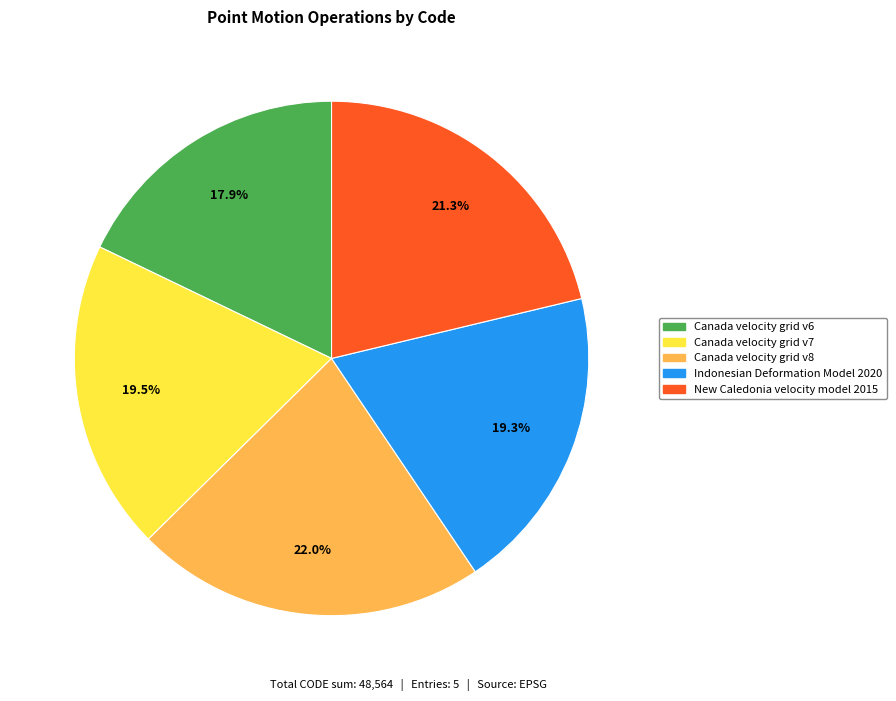

To the nearest percent, what is the combined percentage of New Caledonia velocity model 2015 and Canada velocity grid v6?

39%